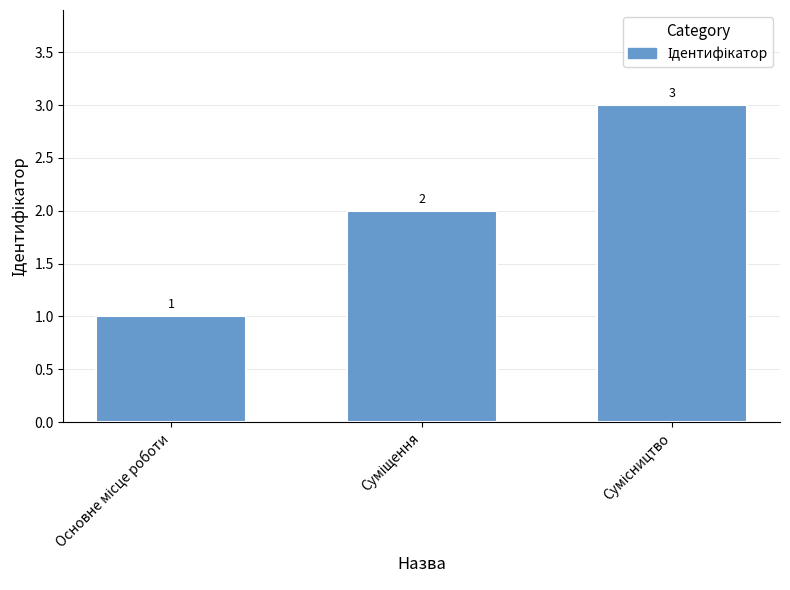

How many values are between 1 and 3?

3